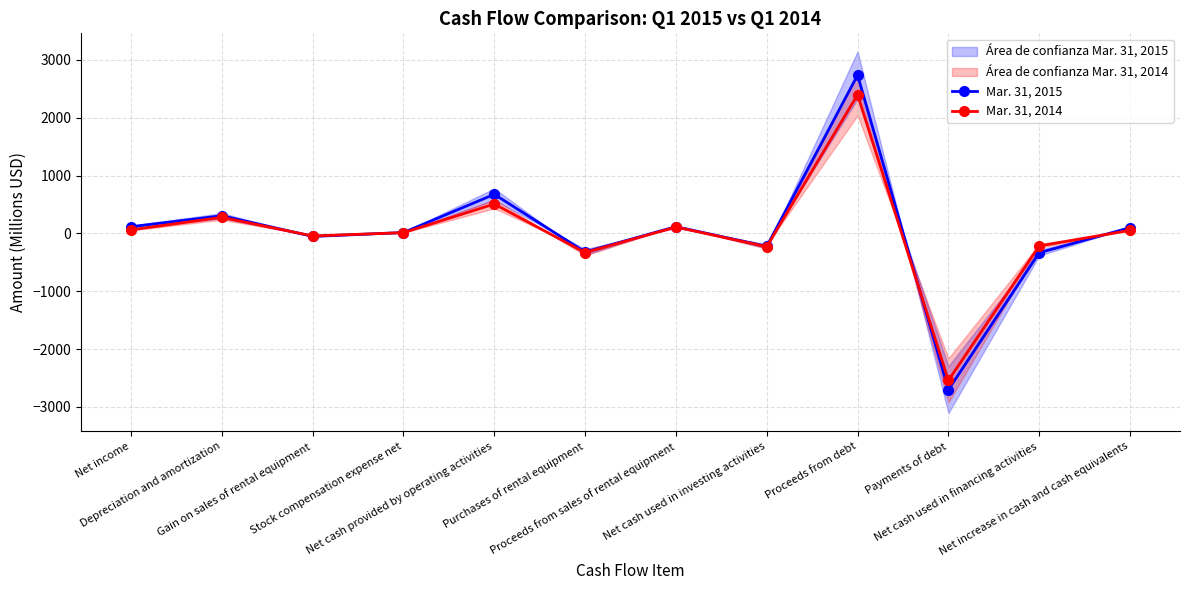

What is the average value of the Mar. 31, 2014 series?

4